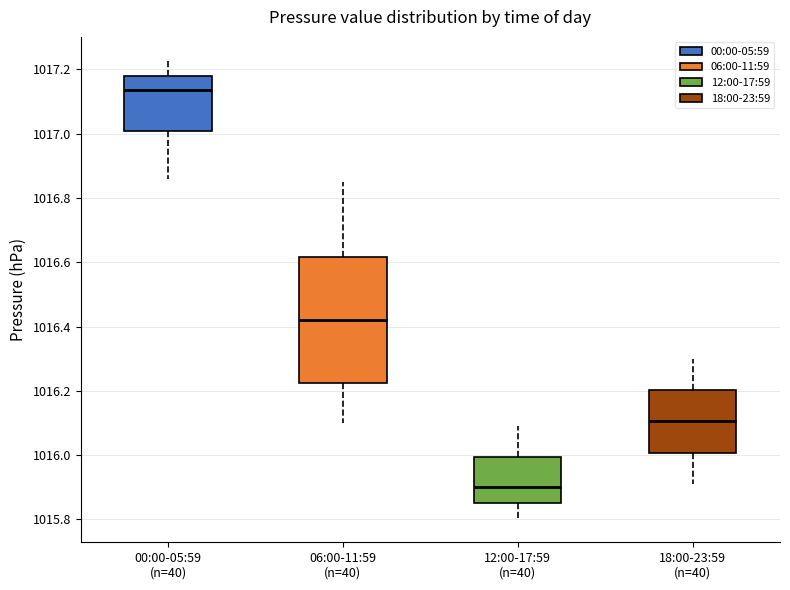

Where is the upper edge of the box for 06:00-11:59 (n=40) on the y-axis? The values are not printed on the chart, so give them approximately, as read against the axis.

1016.62